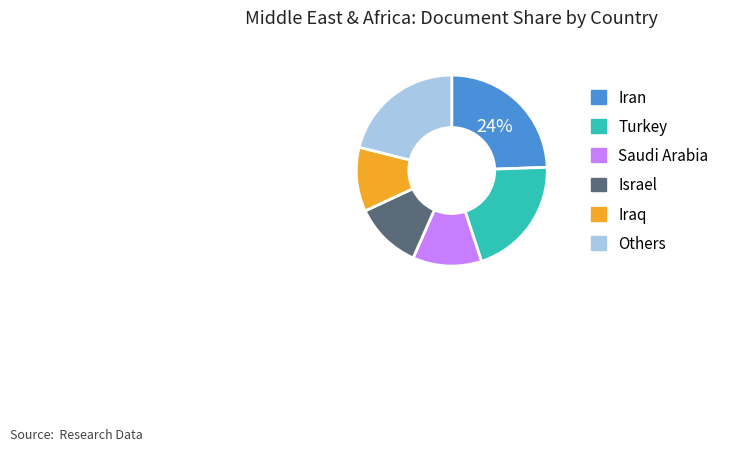

True or false: Turkey accounts for 20% of the total.

True